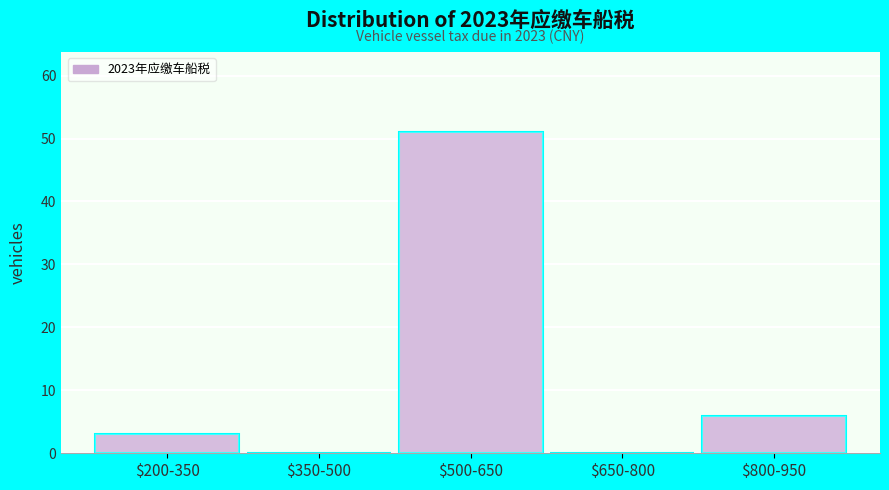

What is the greatest value displayed?

51